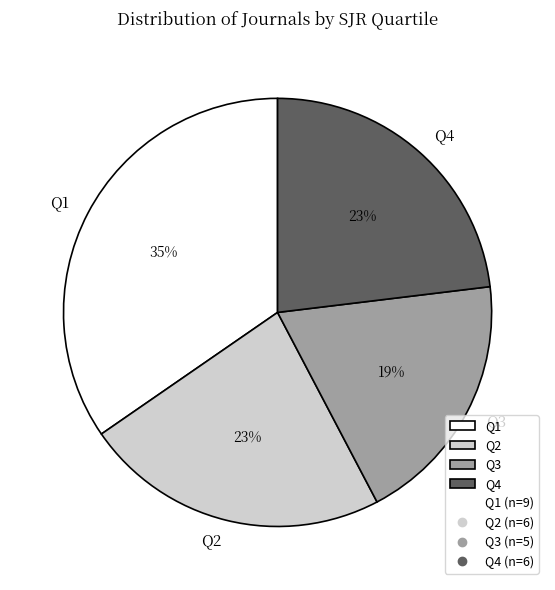

Does Q3 account for over 50% of the chart?

No